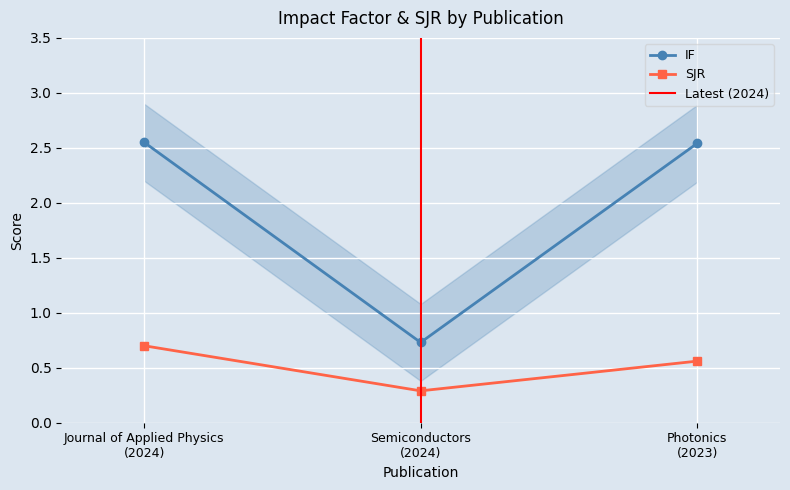

Reading left to right, extract all data points from this chart.

IF: Journal of Applied Physics
(2024)=2.5	Semiconductors
(2024)=0.7	Photonics
(2023)=2.5
SJR: Journal of Applied Physics
(2024)=0.7	Semiconductors
(2024)=0.3	Photonics
(2023)=0.6